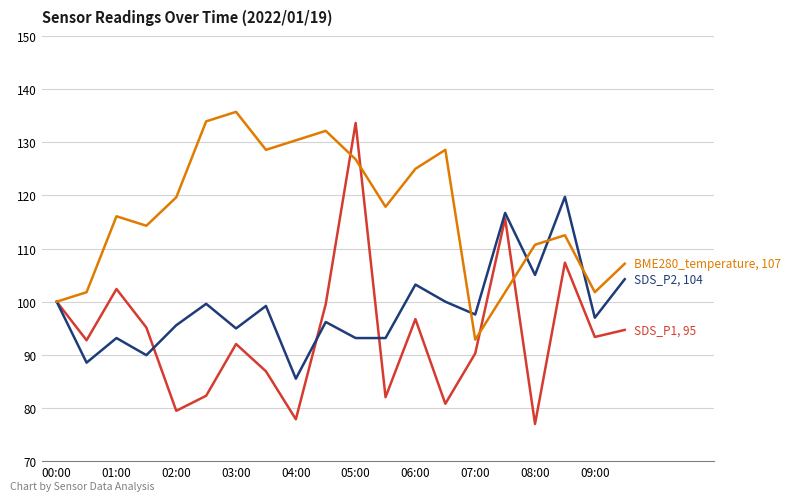

What is the maximum value shown in the chart?

135.7